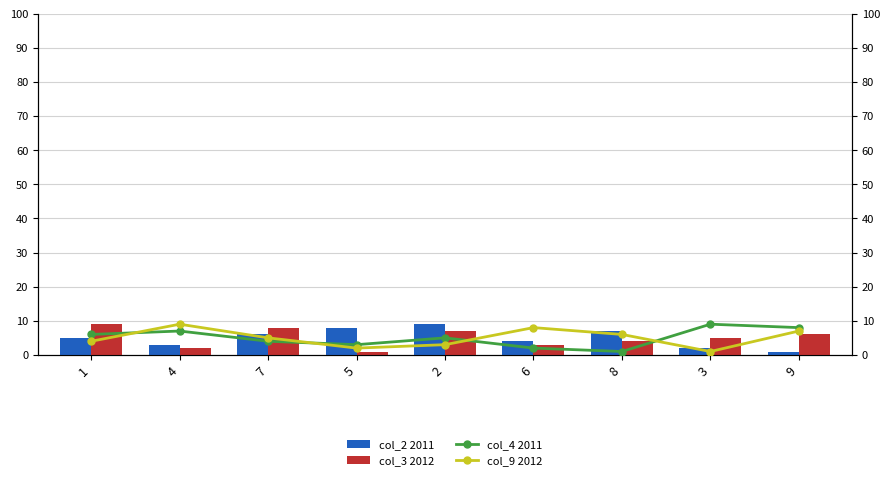

Where is col_4 2011 nearest to the value 5?

2